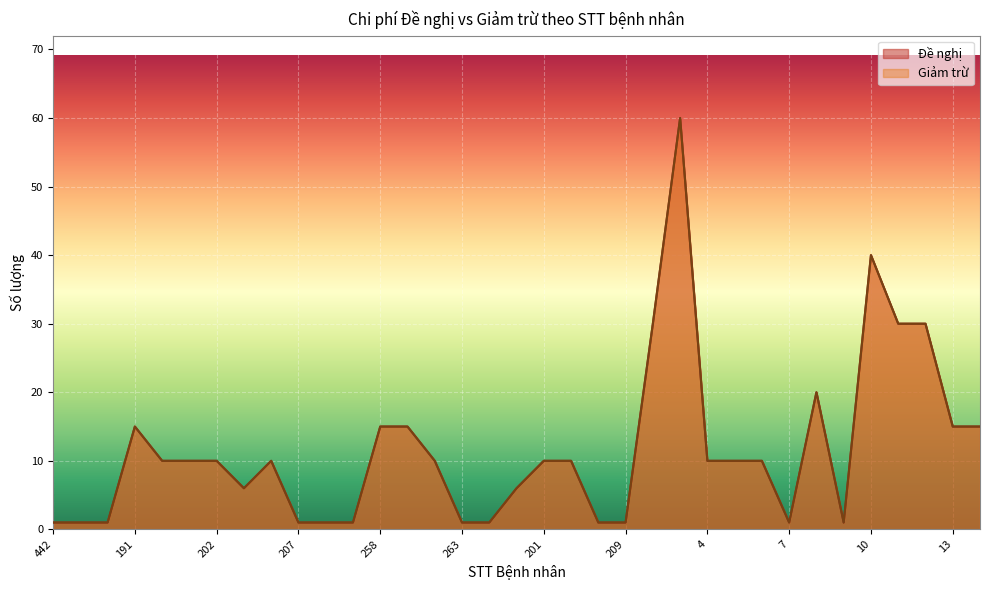

How many lines are shown in the chart?

2